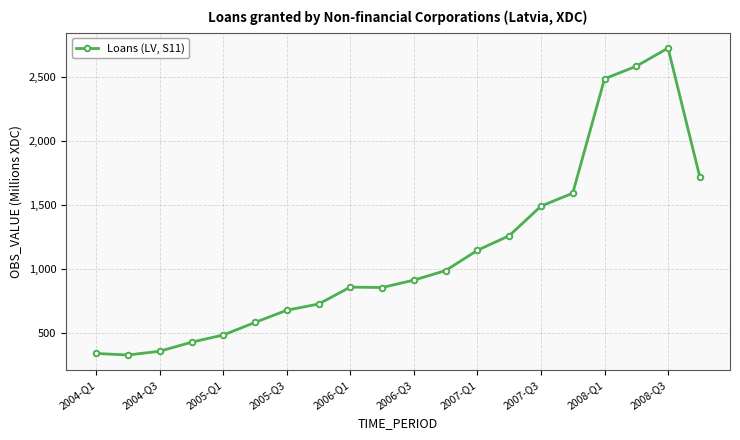

What is the greatest value displayed?

2725.0